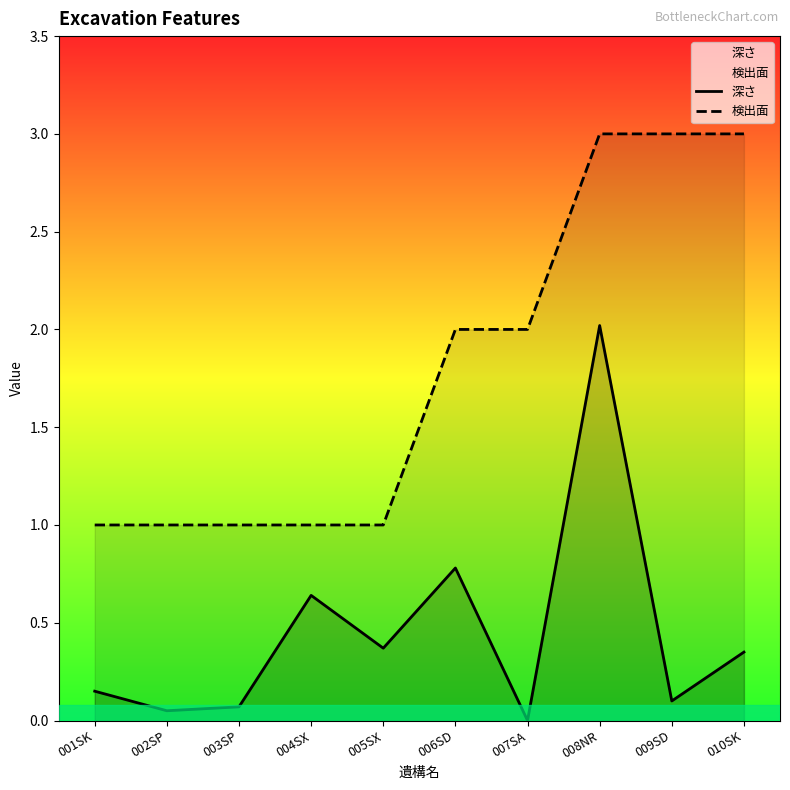

What is the difference between the maximum and minimum values in the 深さ series?

2.0